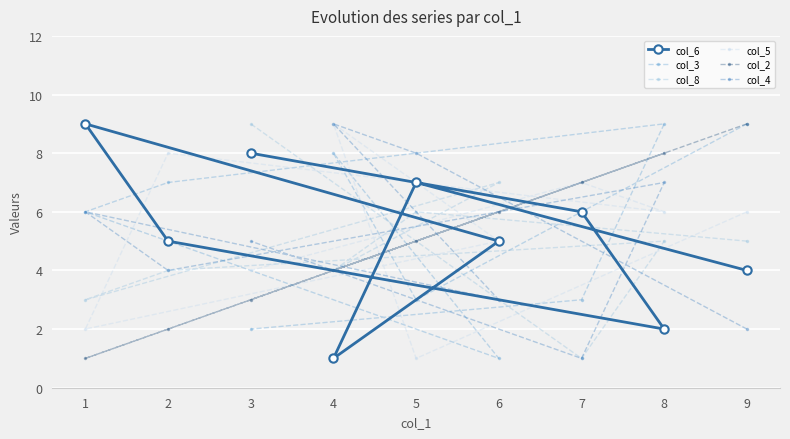

At which category does the chart reach its peak across all series?

1